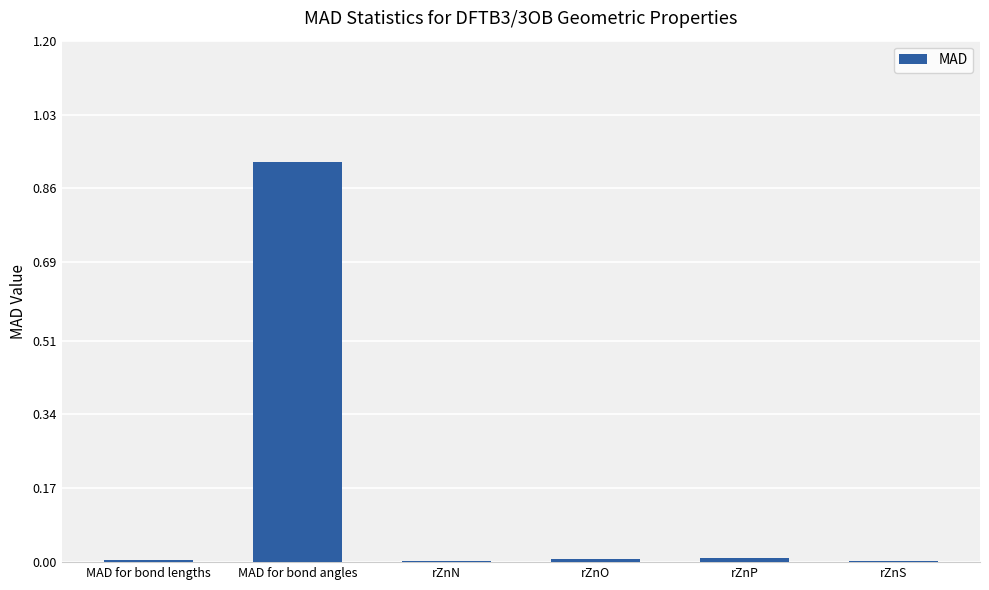

The value at MAD for bond lengths is 0.0. True or false?

True